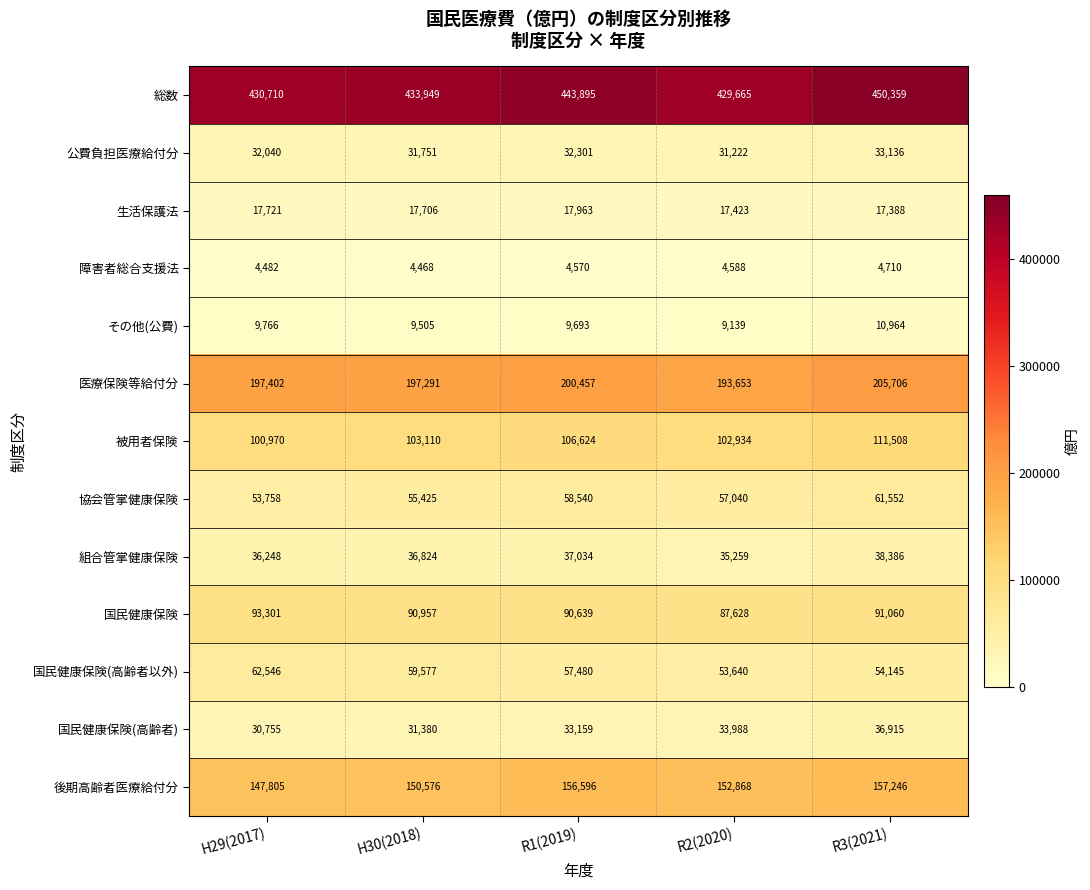

True or false: 医療保険等給付分 has a value of 200457 at R1(2019).

True